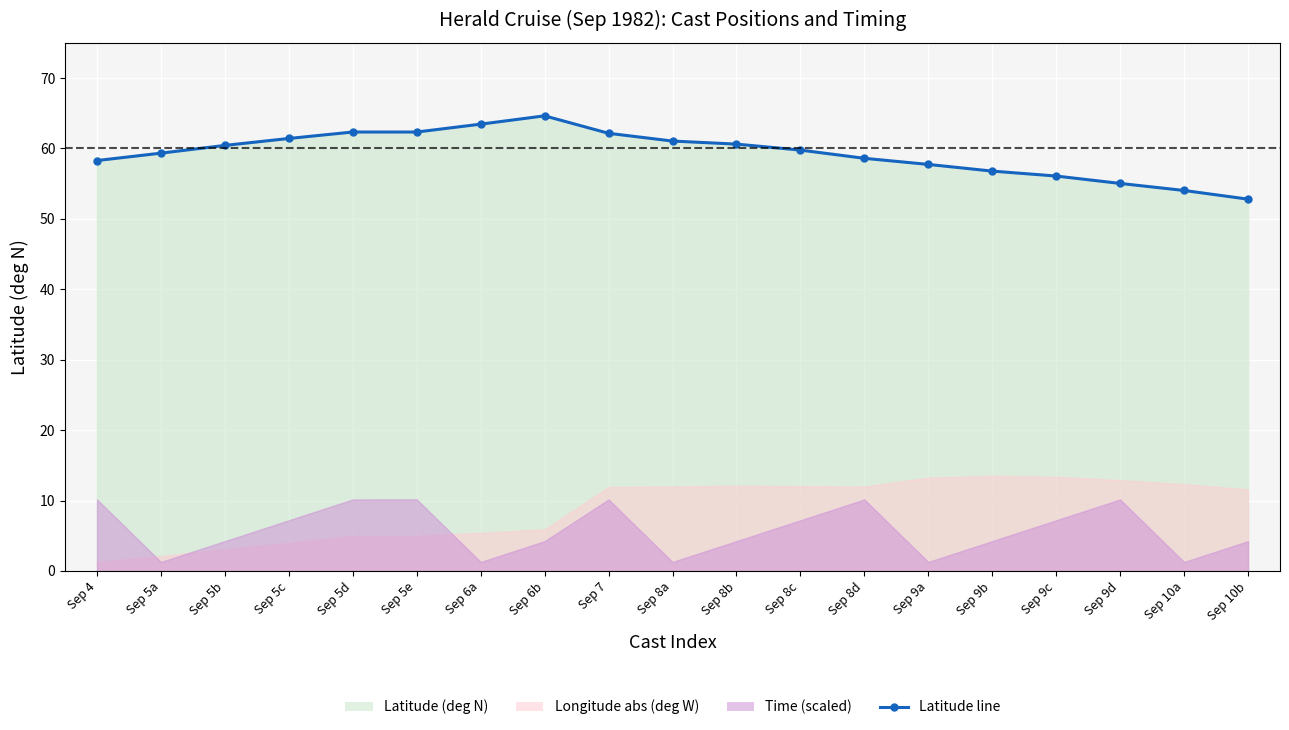

How many values exceed 59?

11